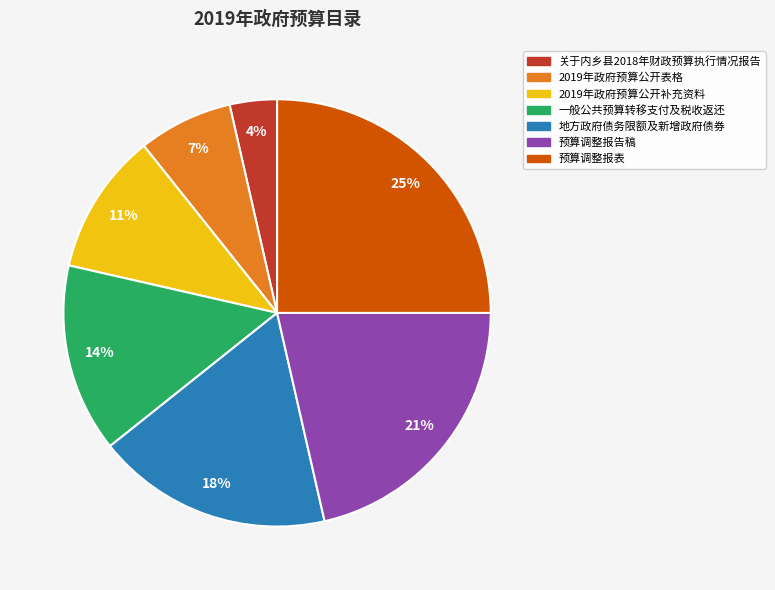

To the nearest percent, what is the difference between the largest and smallest slice percentages?

21%